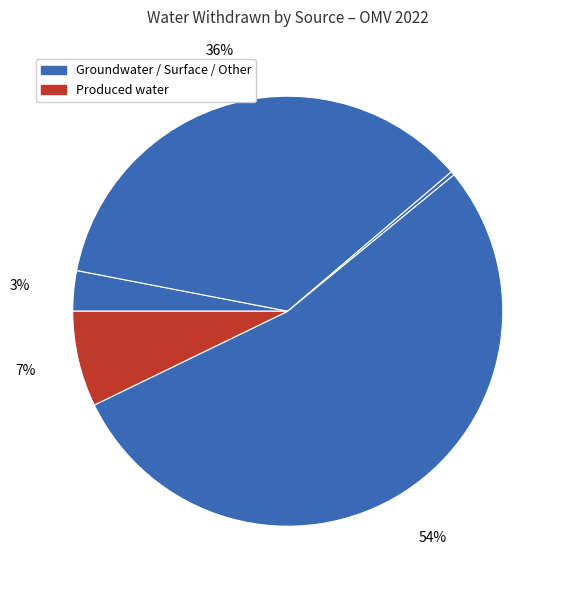

How many segments does this pie chart have?

5